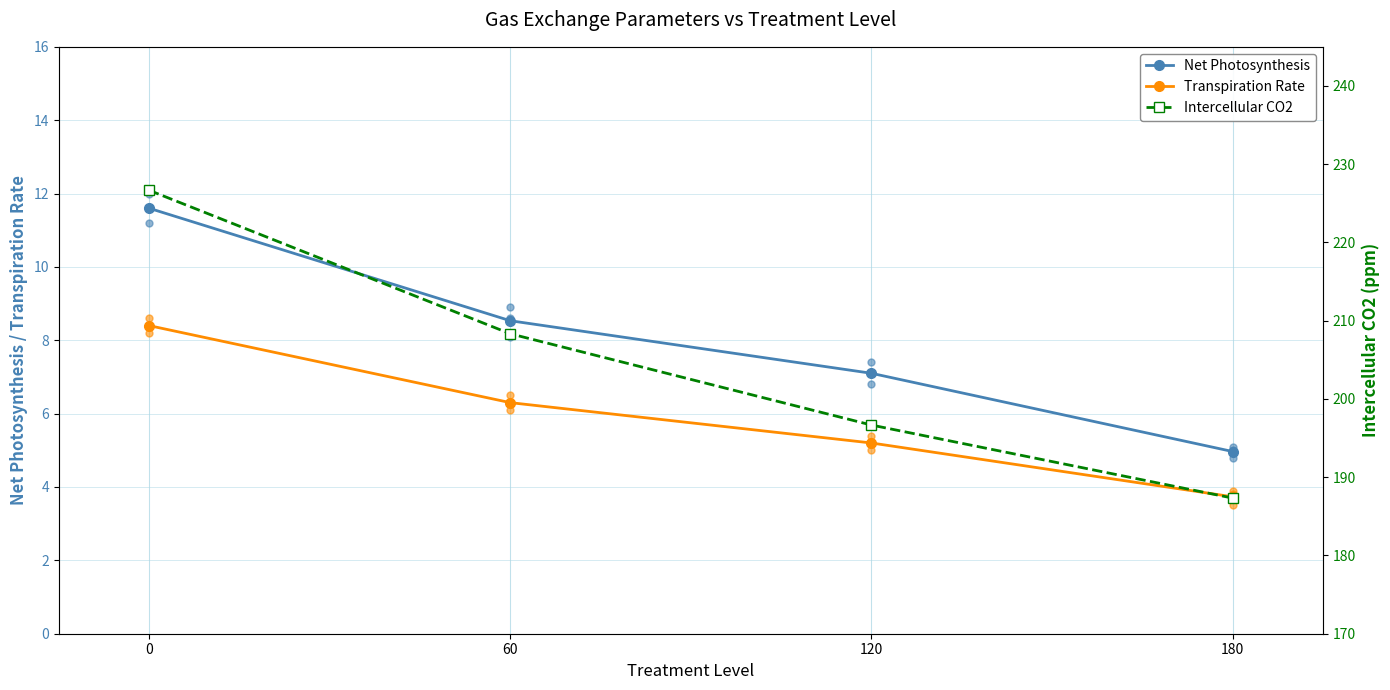

Which series has the largest total across all categories?

Intercellular CO2